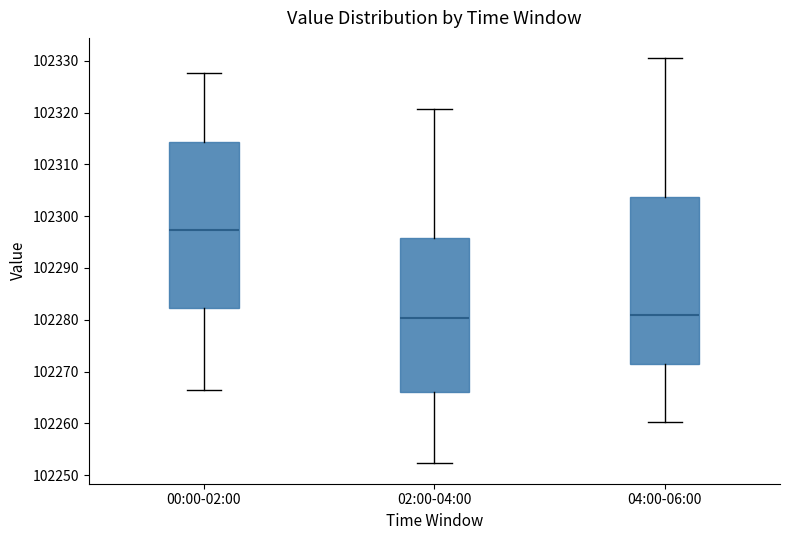

Reading left to right, read every box against the y-axis: the position of its median line, the range the box covers, and the ends of its whiskers. The values are not printed on the chart, so give them approximately, as read against the axis.

00:00-02:00: median 102297, box 102282 to 102314, whiskers 102266 to 102328
02:00-04:00: median 102280, box 102266 to 102296, whiskers 102252 to 102321
04:00-06:00: median 102281, box 102271 to 102304, whiskers 102260 to 102331